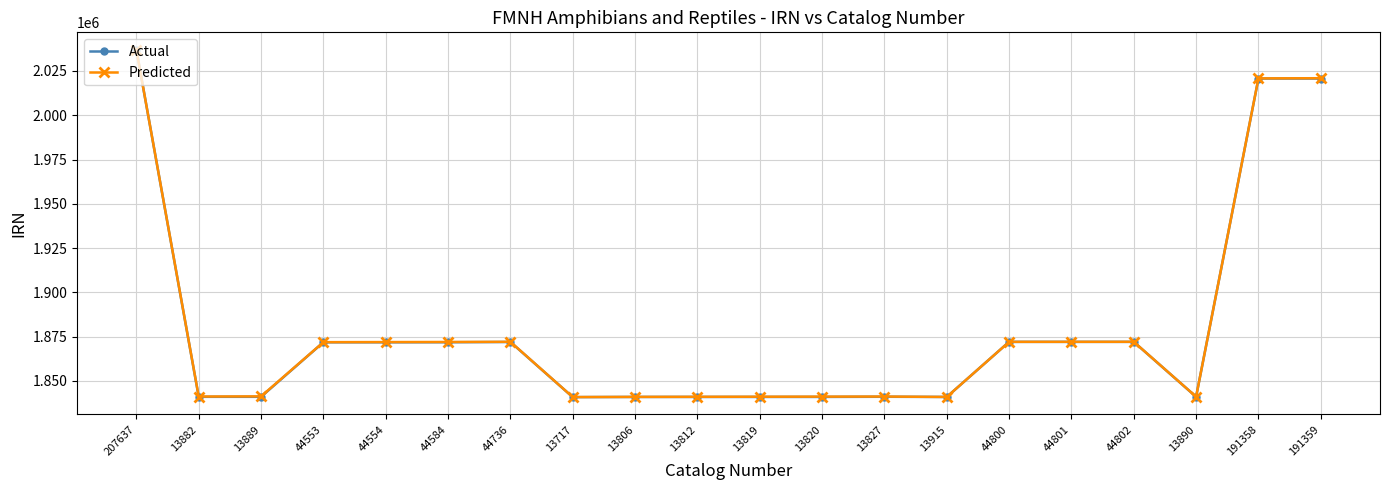

True or false: Actual has more than 1 interior local peaks.

True